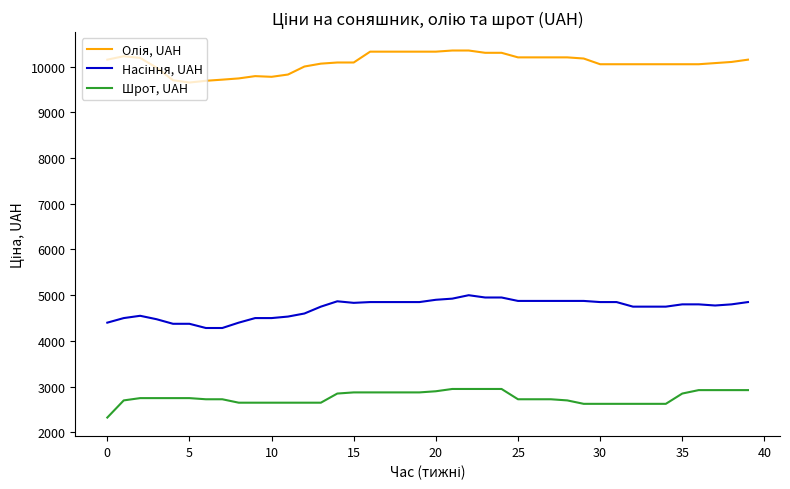

What is the greatest value displayed?

10350